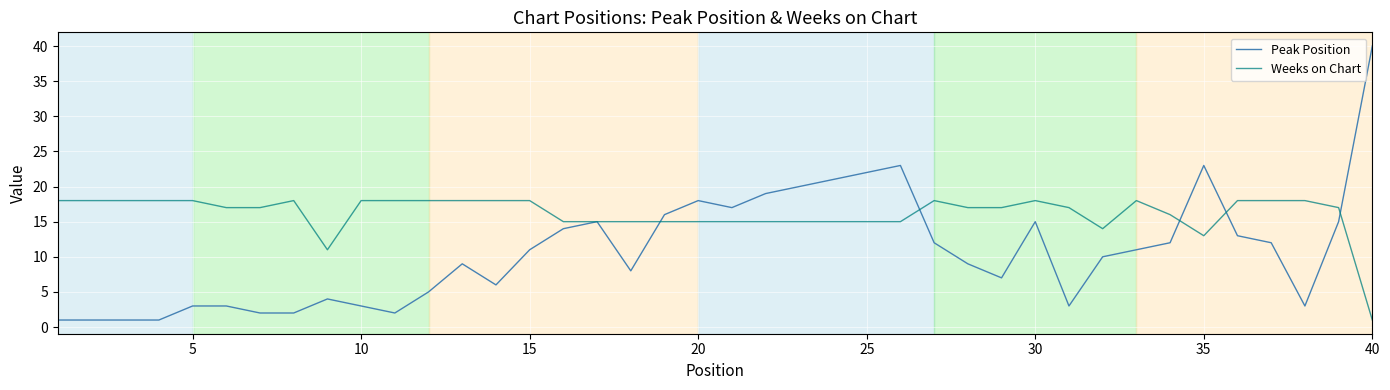

True or false: Peak Position has more than 2 points higher than both neighbors.

True